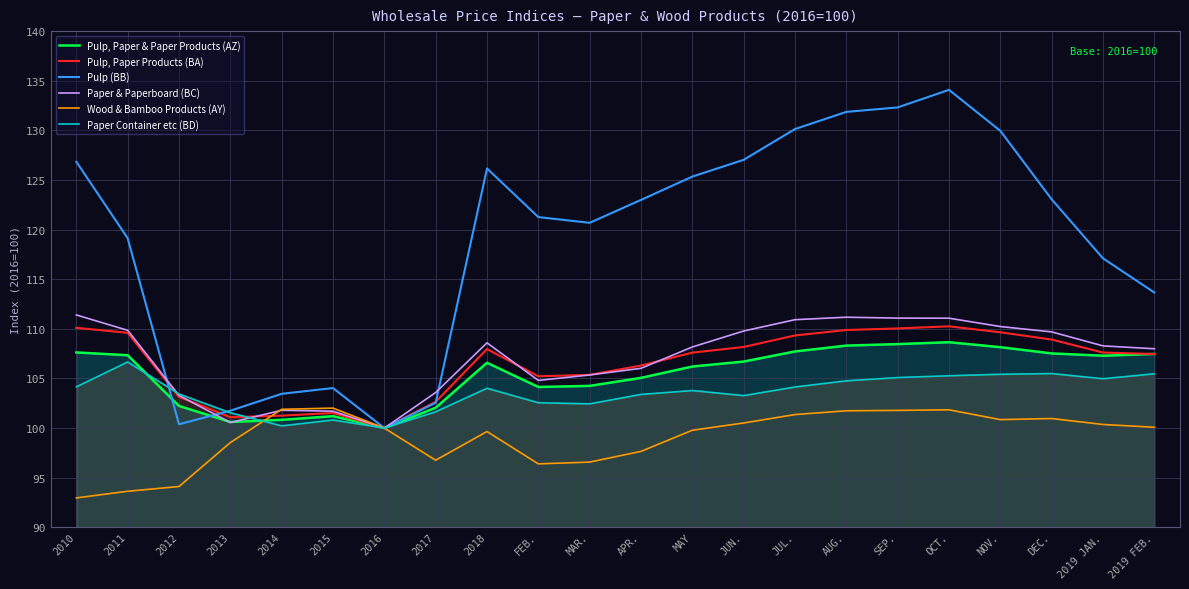

Which series has the largest range (max minus min)?

Pulp (BB)